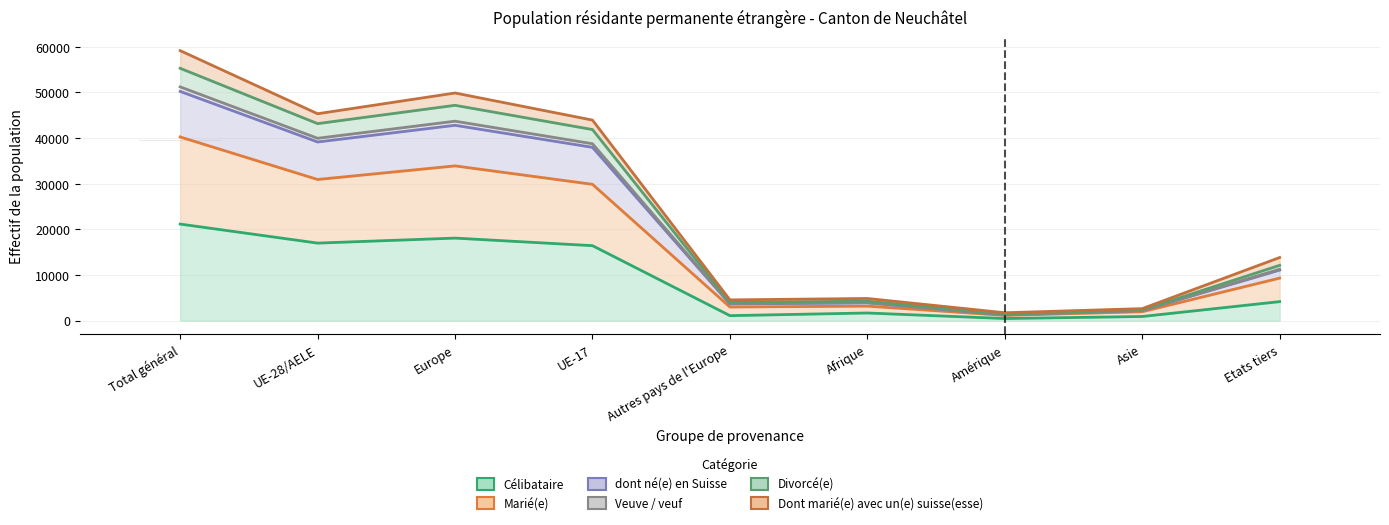

Where does the dont né(e) en Suisse series first go above 12119?

Total général